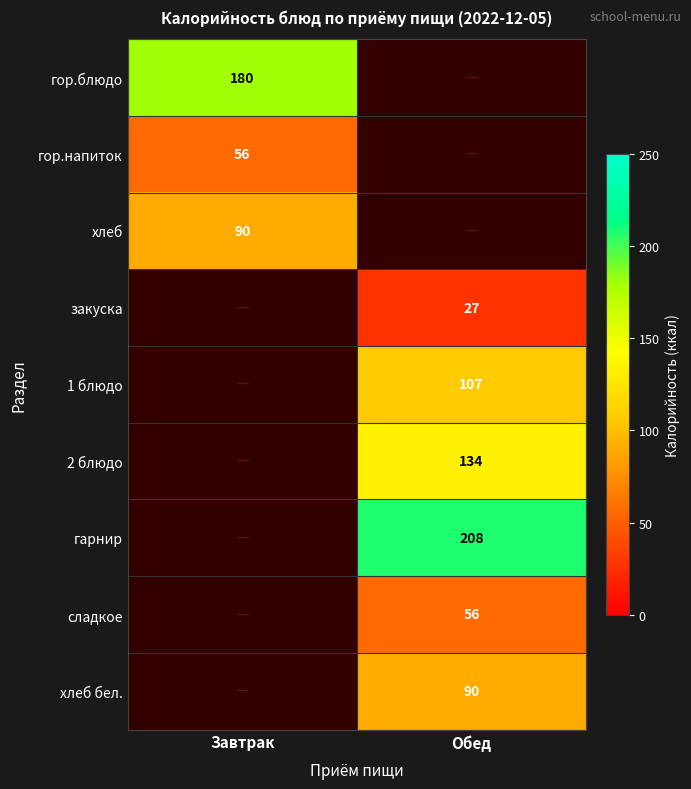

True or false: хлеб has a value of 138 at Завтрак.

False